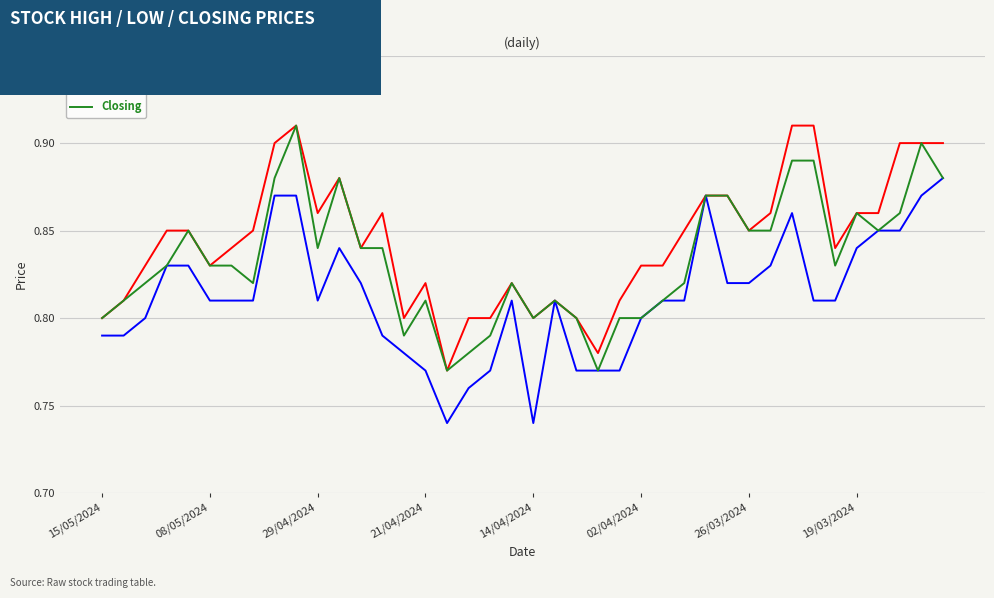

Rank the series by their average value, from highest to lowest.

High, Closing, Low